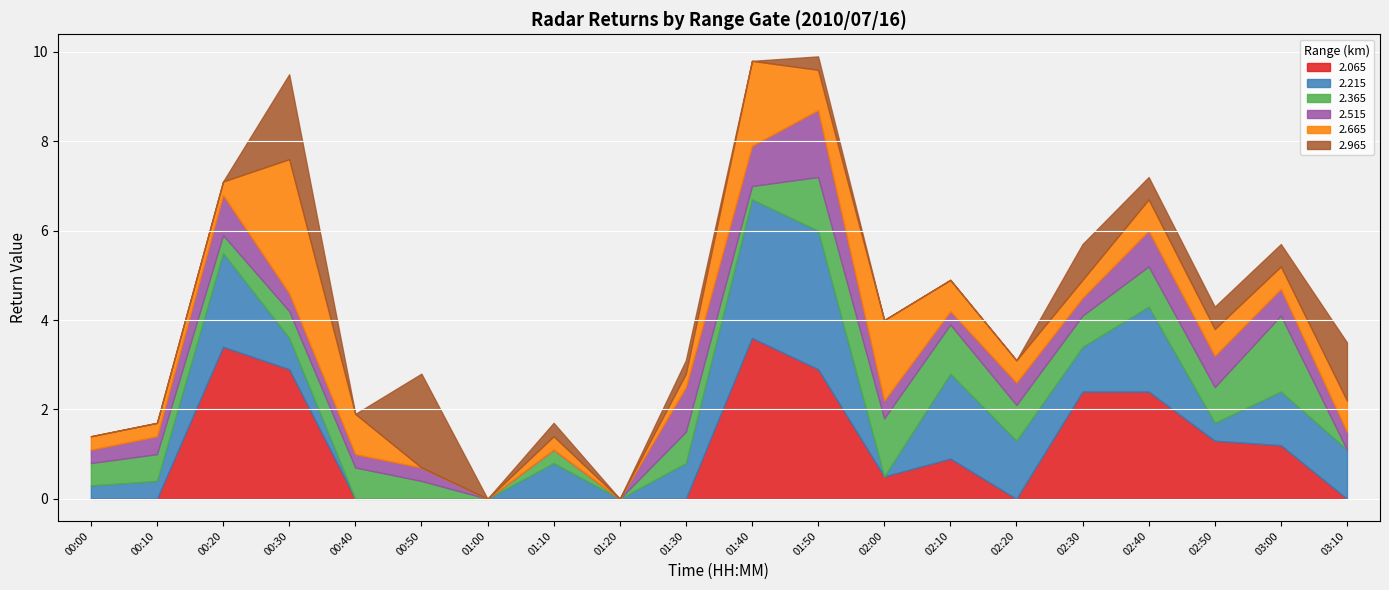

The value of 2.065 at 02:10 is 0.9. True or false?

True